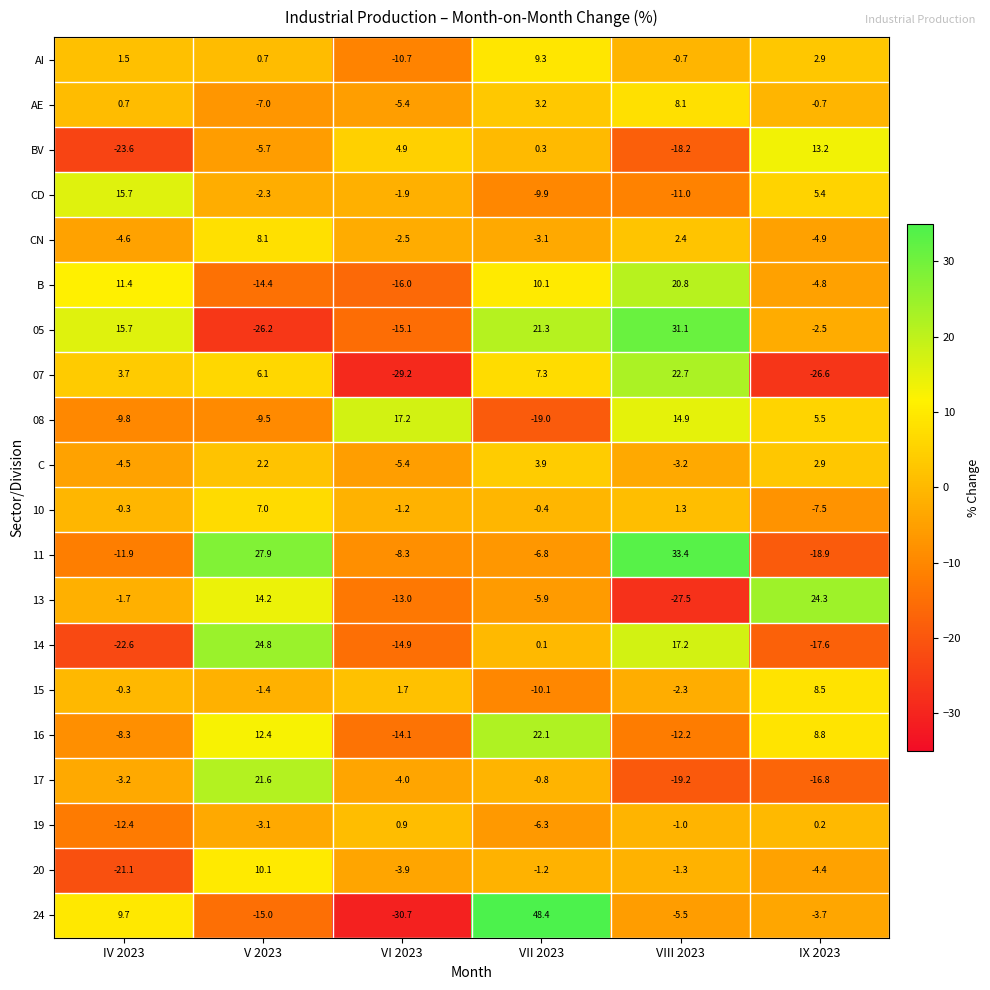

What is the difference between the 15 values at VI 2023 and VII 2023?

11.8